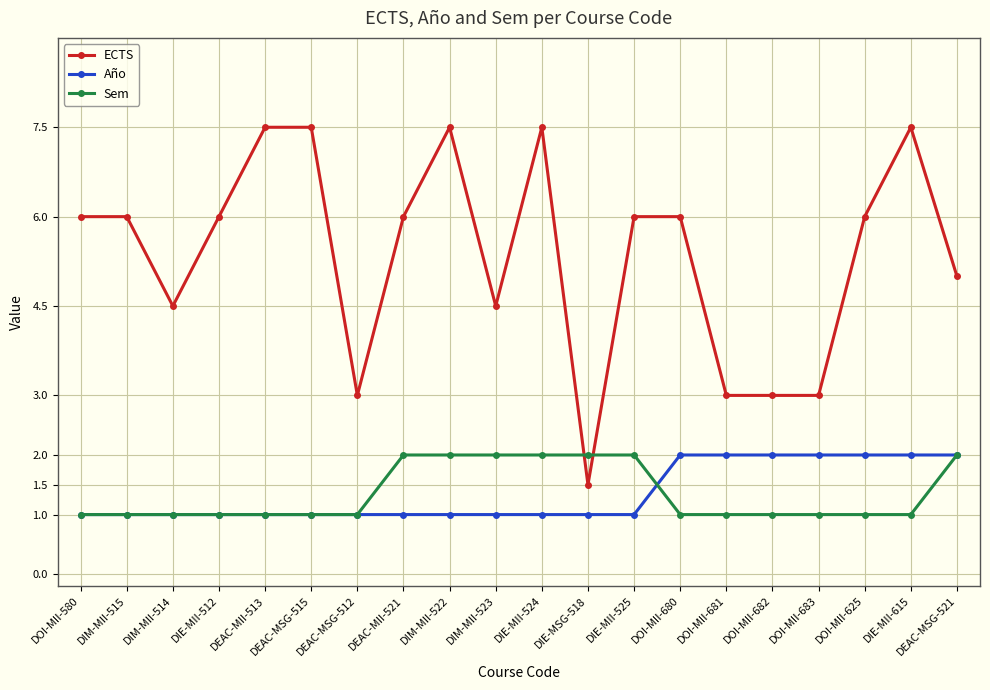

How many categories are shown in the chart?

20